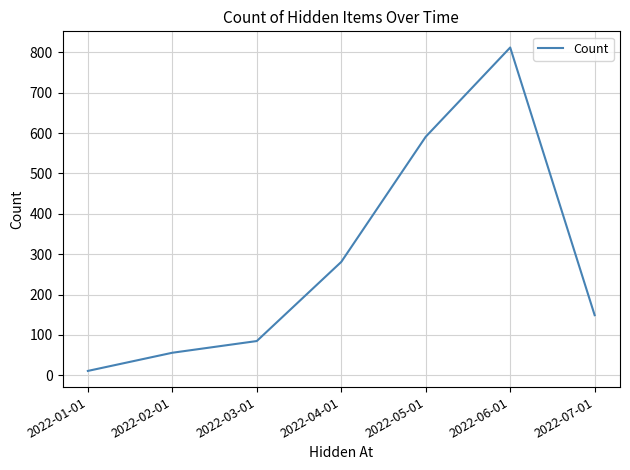

What is the sum of the values at 2022-04-01 and 2022-03-01?

366